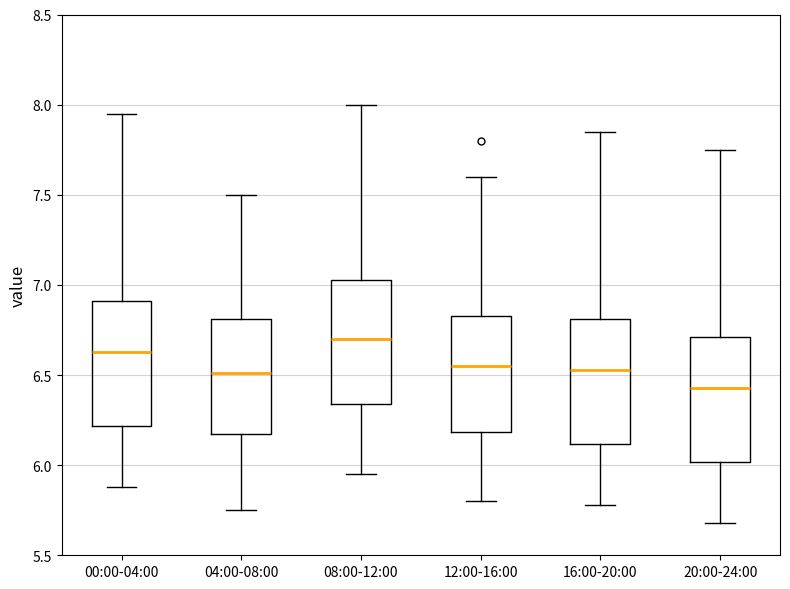

Where does the median line of the box for 12:00-16:00 sit on the y-axis? The values are not printed on the chart, so give them approximately, as read against the axis.

6.55